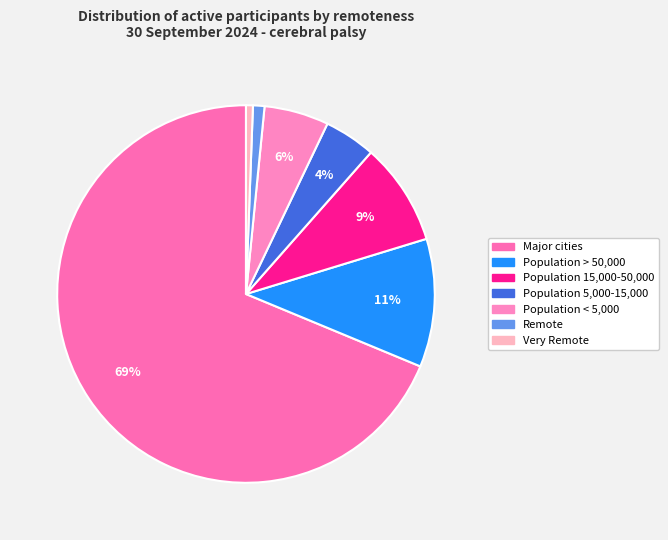

Count the number of slices in the pie.

7